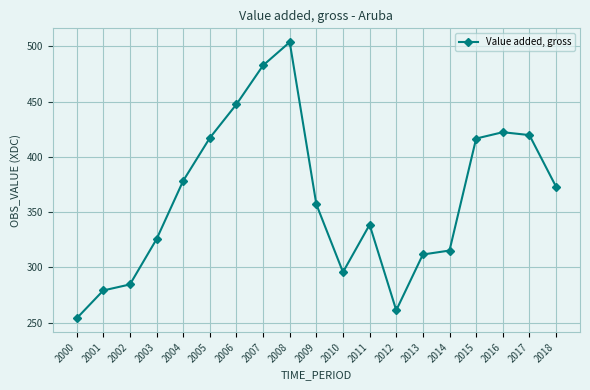

How many data points does each series have?

19